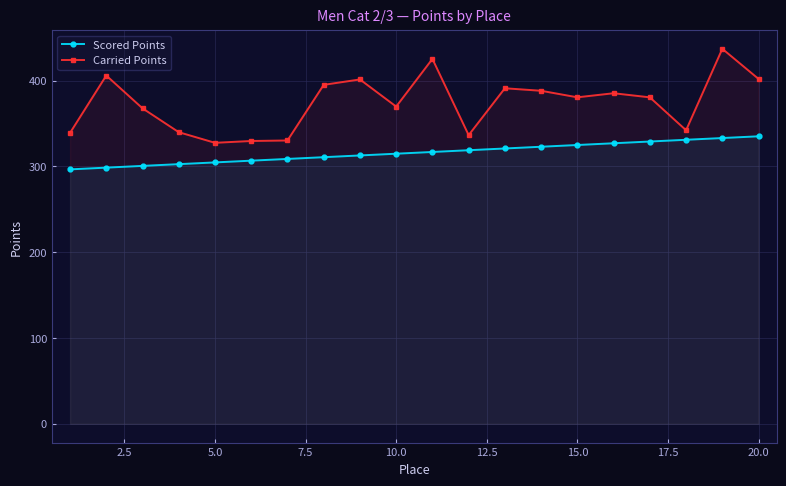

True or false: Carried Points has a value of 212.6 at 15.0.

False